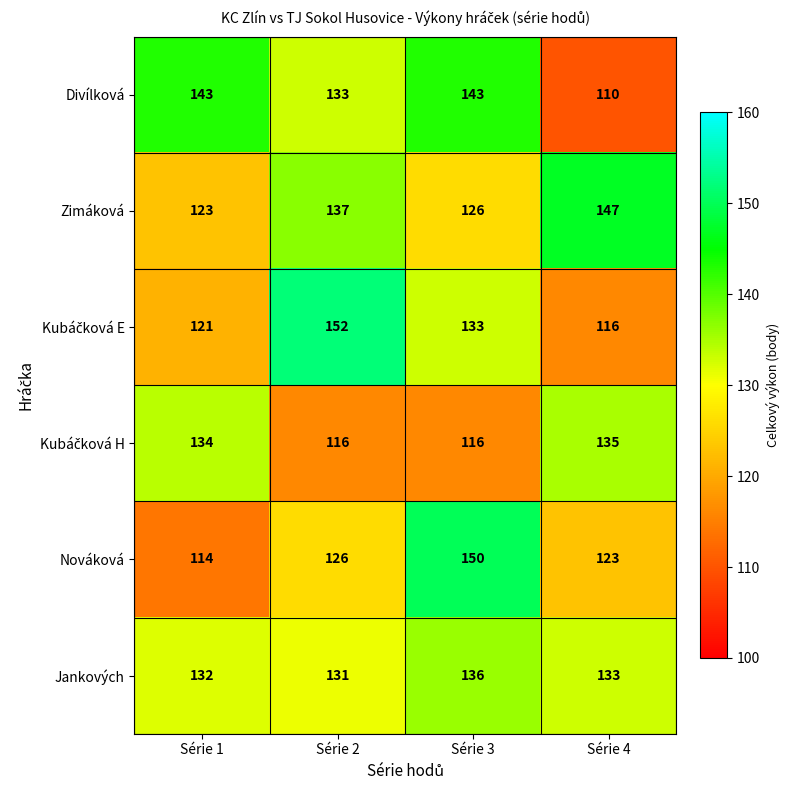

What is the spread (max minus min) of values at Série 4?

37